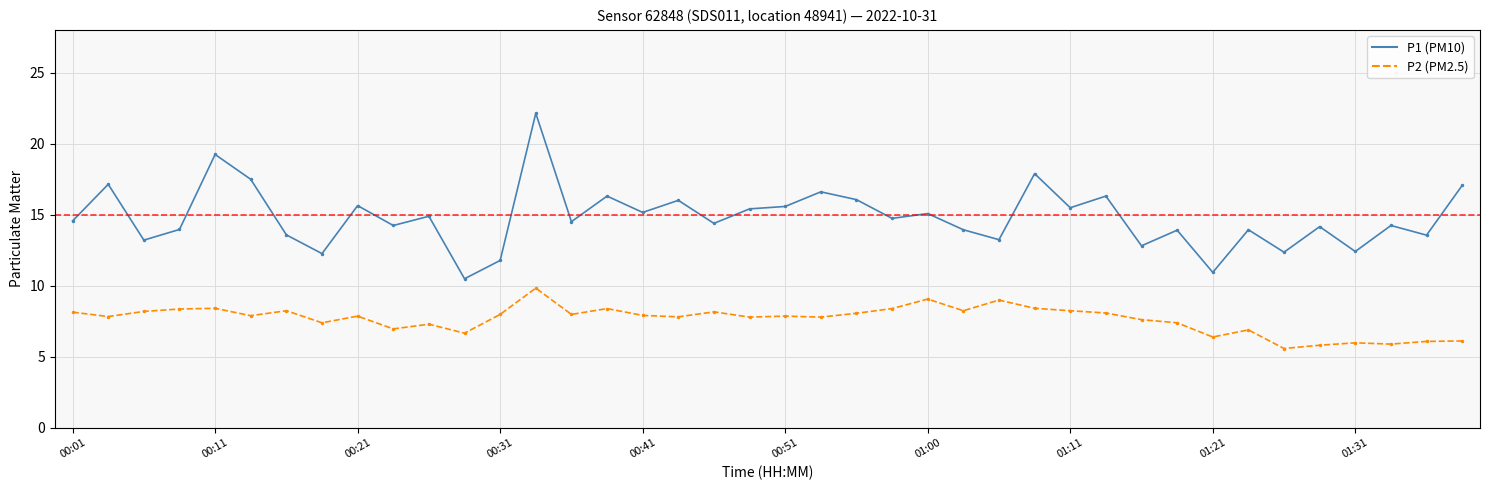

Is this an area chart (filled region under the line)?

No